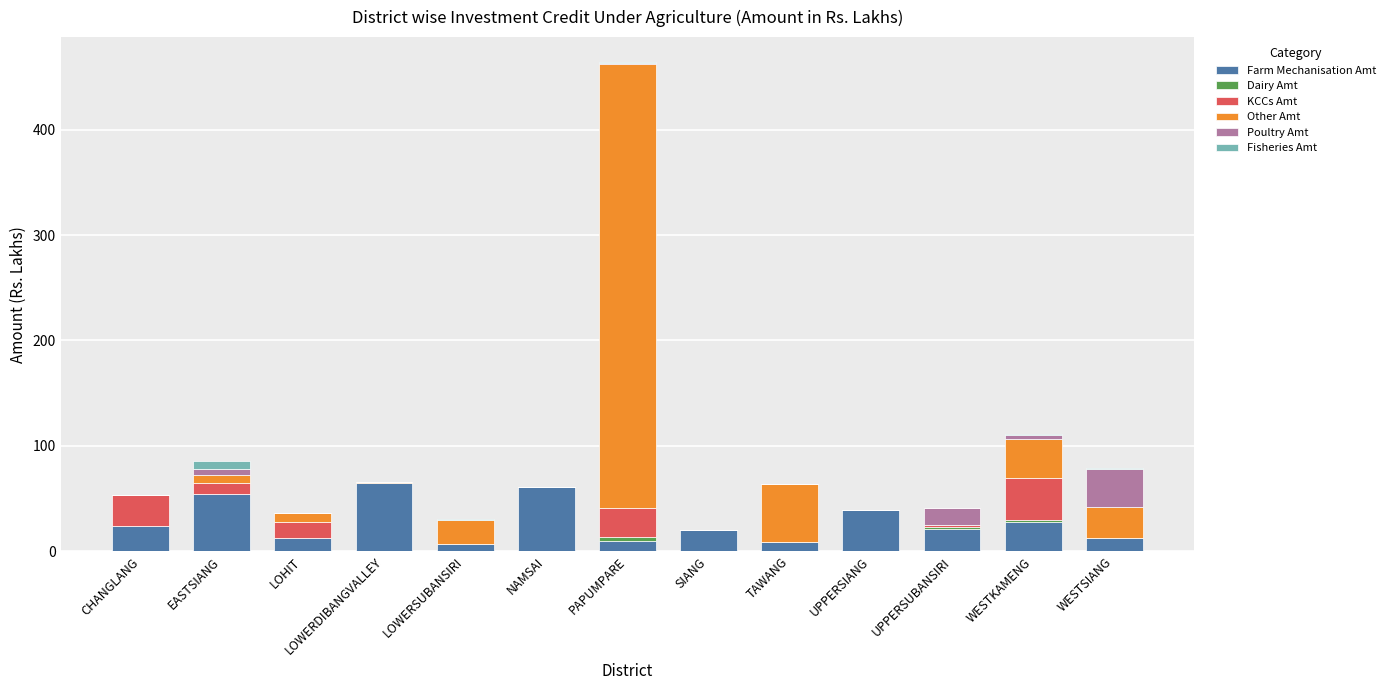

What is the total value across all series at CHANGLANG?

53.0